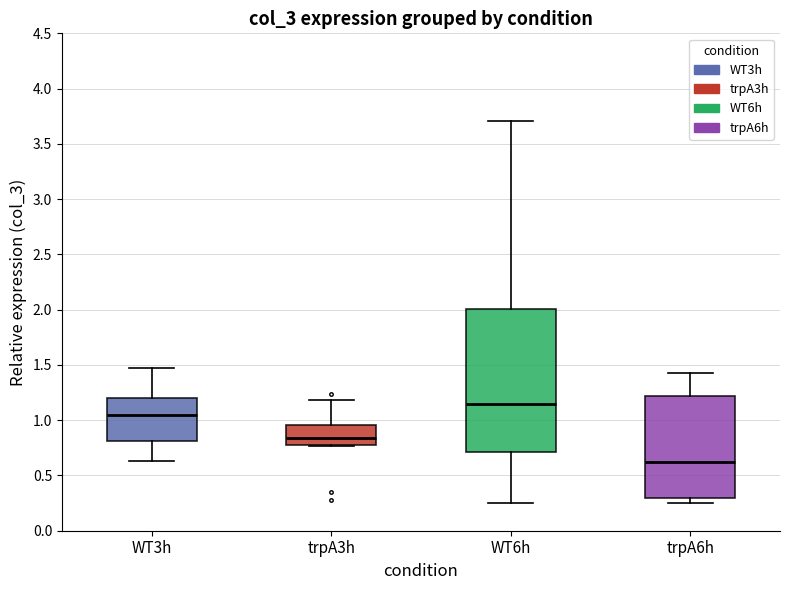

Reading left to right, read every box against the y-axis: the position of its median line, the range the box covers, and the ends of its whiskers. The values are not printed on the chart, so give them approximately, as read against the axis.

WT3h: median 1.05, box 0.80 to 1.20, whiskers 0.65 to 1.45
trpA3h: median 0.85, box 0.80 to 0.95, whiskers 0.75 to 1.20
WT6h: median 1.15, box 0.70 to 2.00, whiskers 0.25 to 3.70
trpA6h: median 0.60, box 0.30 to 1.20, whiskers 0.25 to 1.40